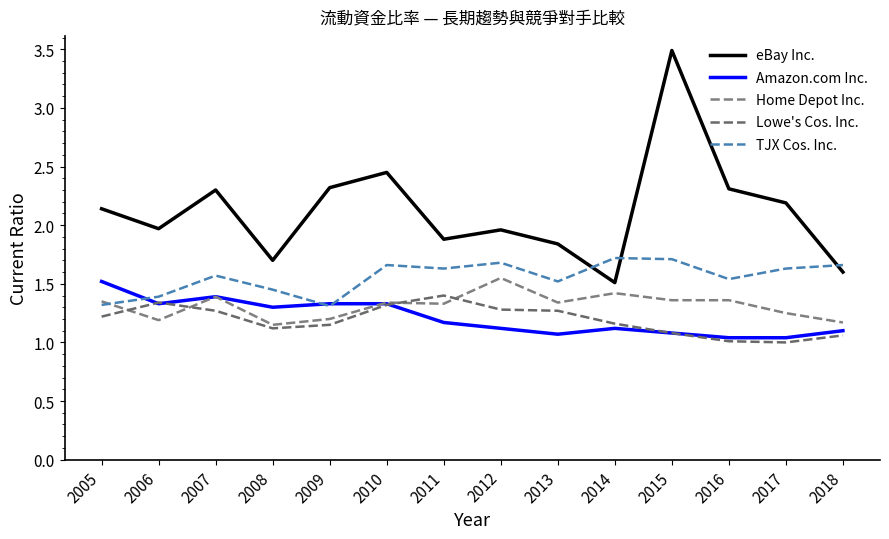

Does the chart have visible grid lines?

No